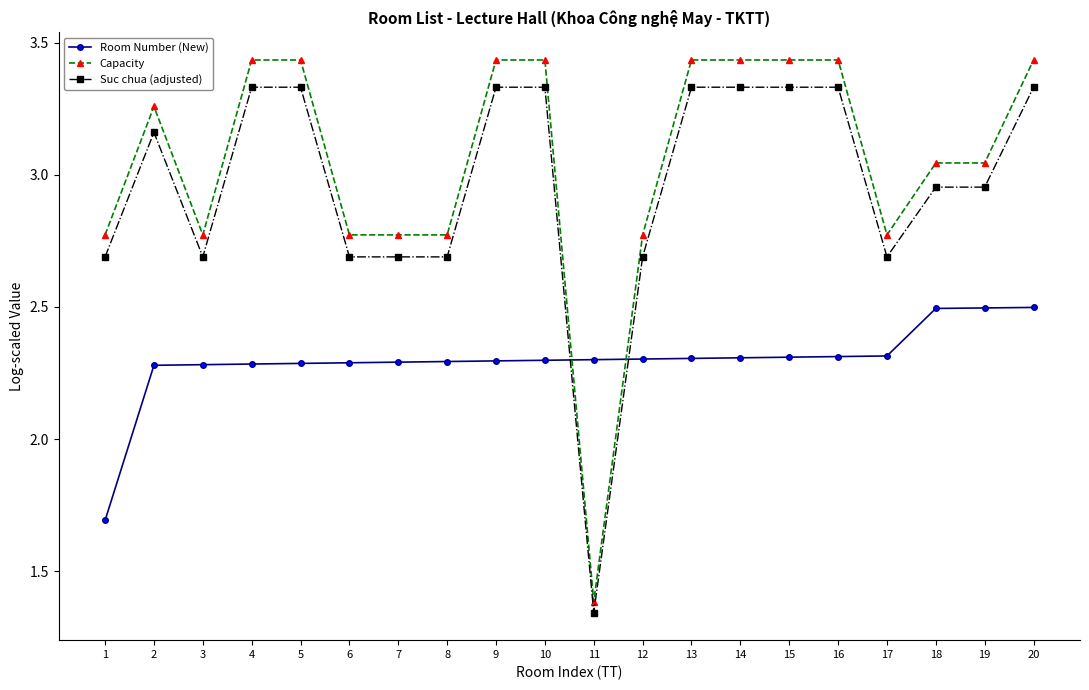

Between which two adjacent categories do Capacity and Room Number (New) first intersect?

10 and 11